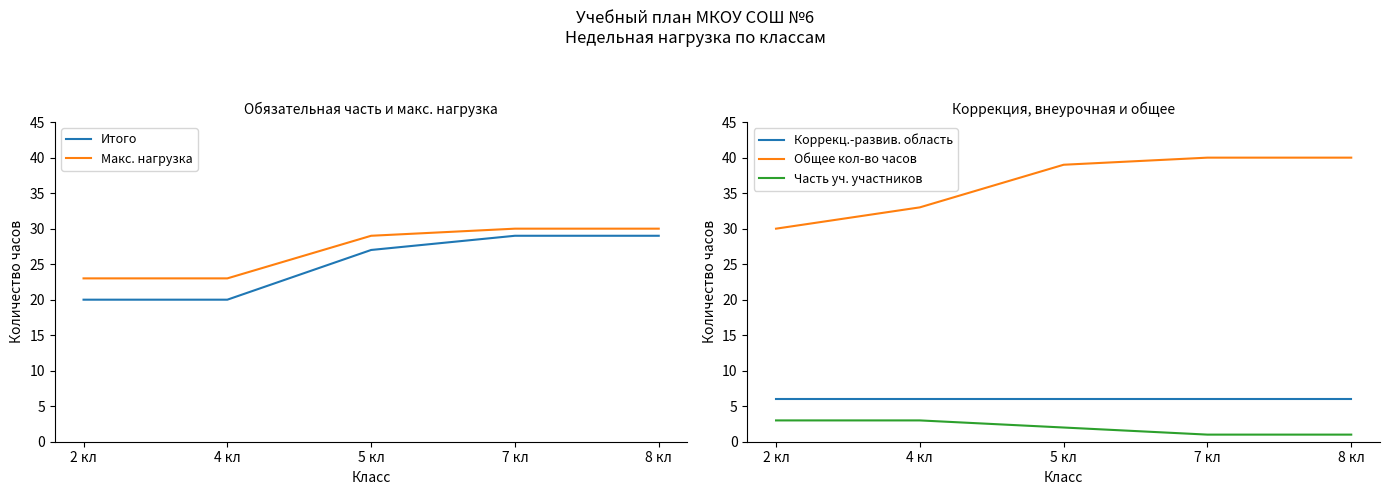

Rank the categories by Итого value from lowest to highest.

2 кл, 4 кл, 5 кл, 7 кл, 8 кл